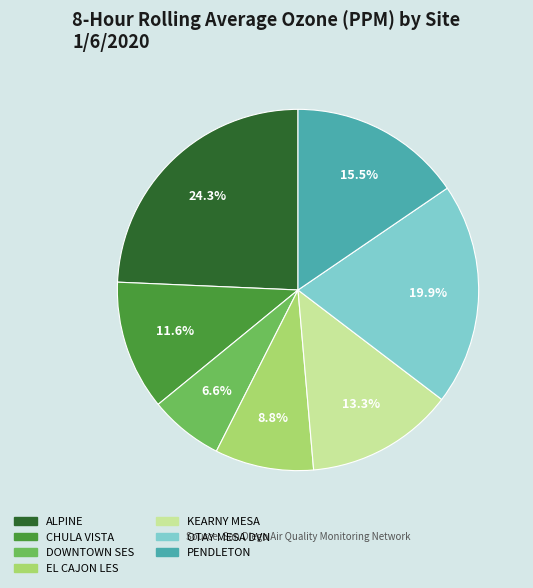

Which has a higher value, ALPINE or EL CAJON LES?

ALPINE